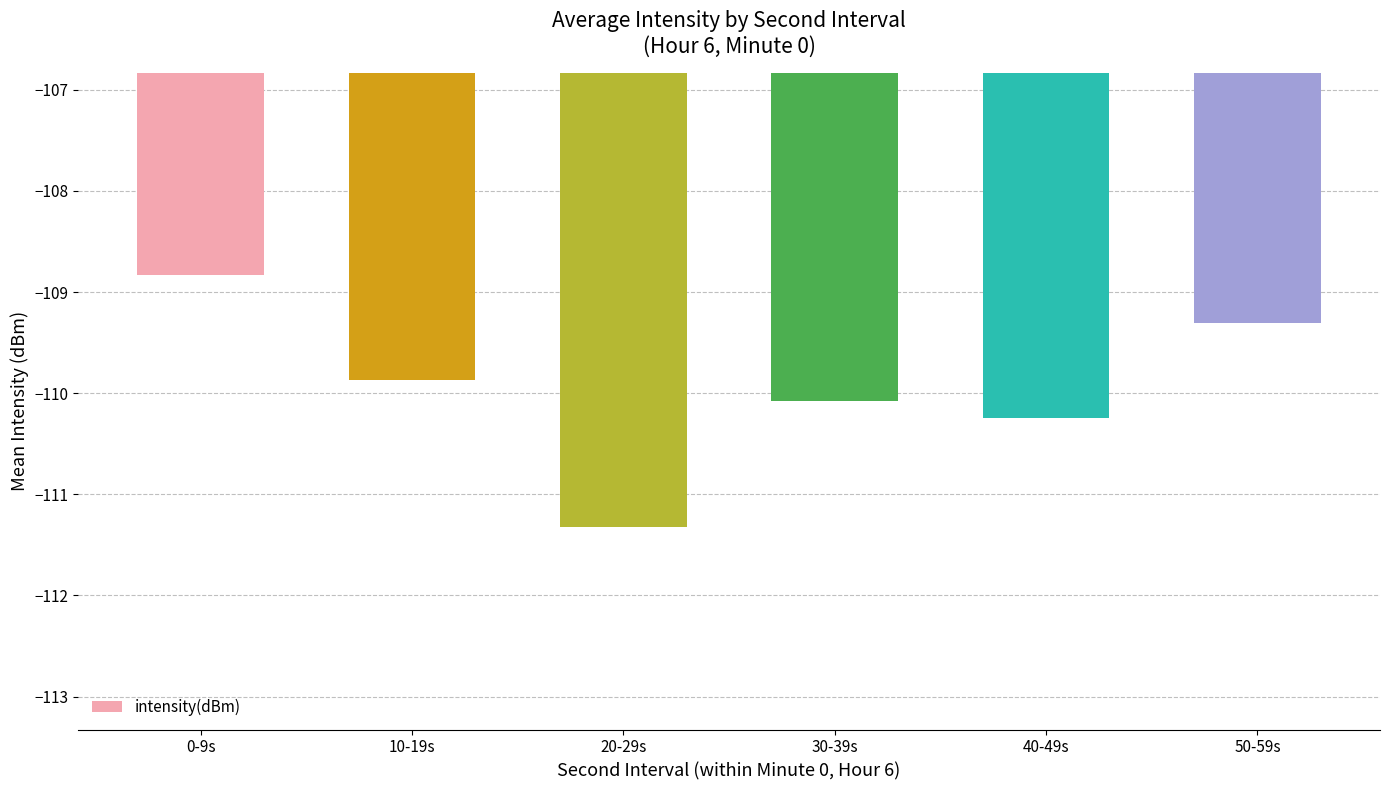

Does the chart contain stacked bars?

No